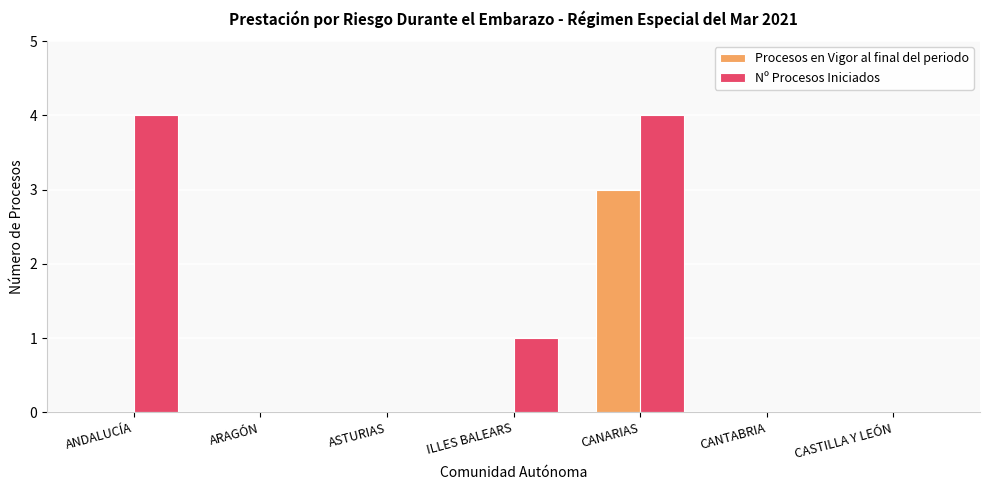

Reading right to left, transcribe all the data shown in this chart.

Procesos en Vigor al final del periodo: CASTILLA Y LEÓN=0	CANTABRIA=0	CANARIAS=3	ILLES BALEARS=0	ASTURIAS=0	ARAGÓN=0	ANDALUCÍA=0
Nº Procesos Iniciados: CASTILLA Y LEÓN=0	CANTABRIA=0	CANARIAS=4	ILLES BALEARS=1	ASTURIAS=0	ARAGÓN=0	ANDALUCÍA=4